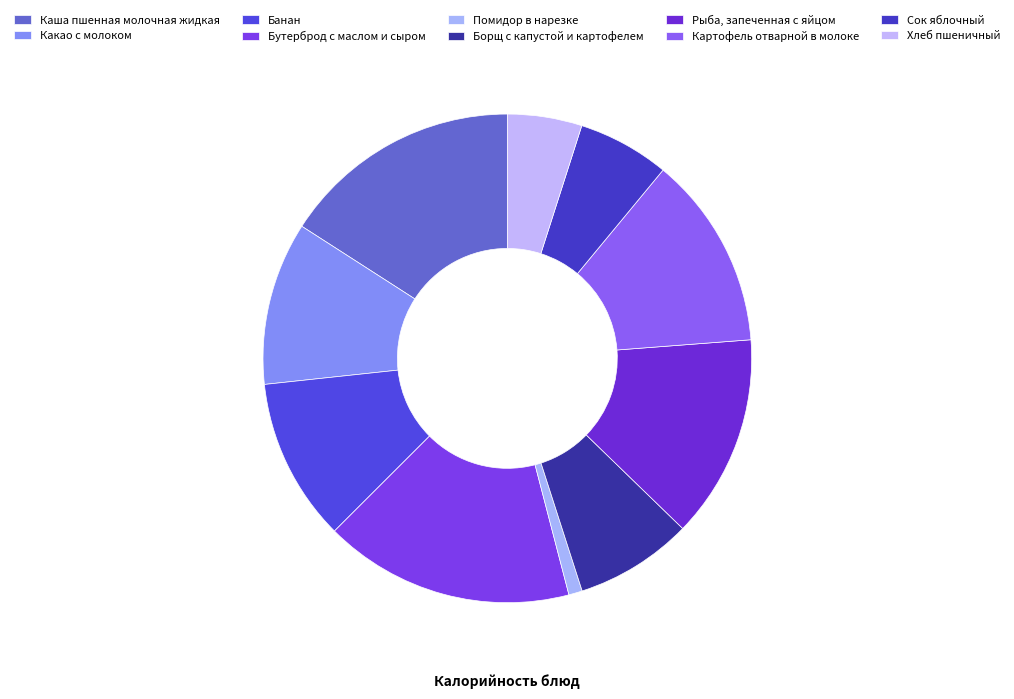

Approximately how many times larger is the value at Картофель отварной в молоке compared to Борщ с капустой и картофелем?

1.6